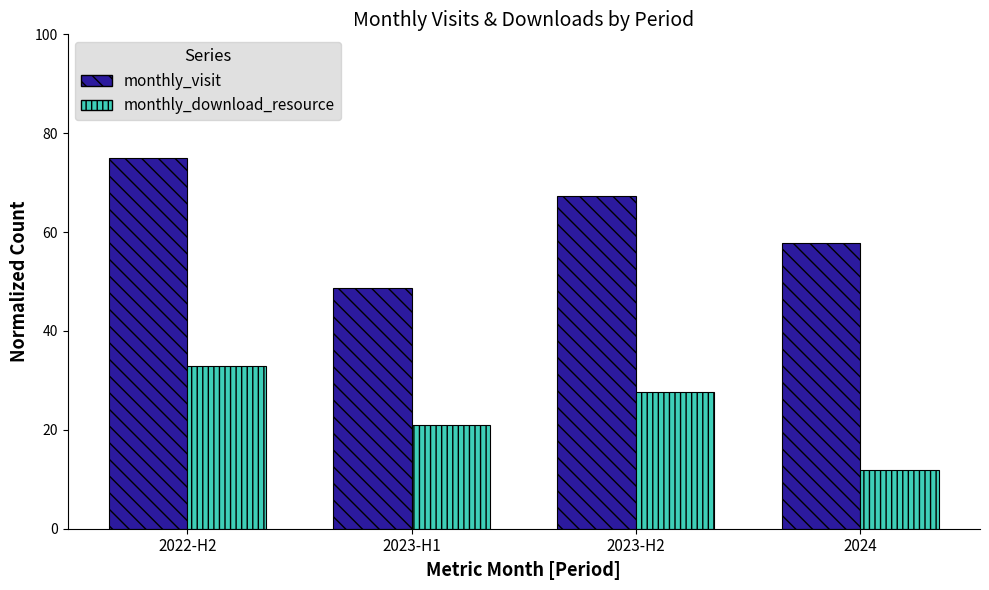

Between 2022-H2 and 2023-H1, which series saw the biggest shift?

monthly_visit